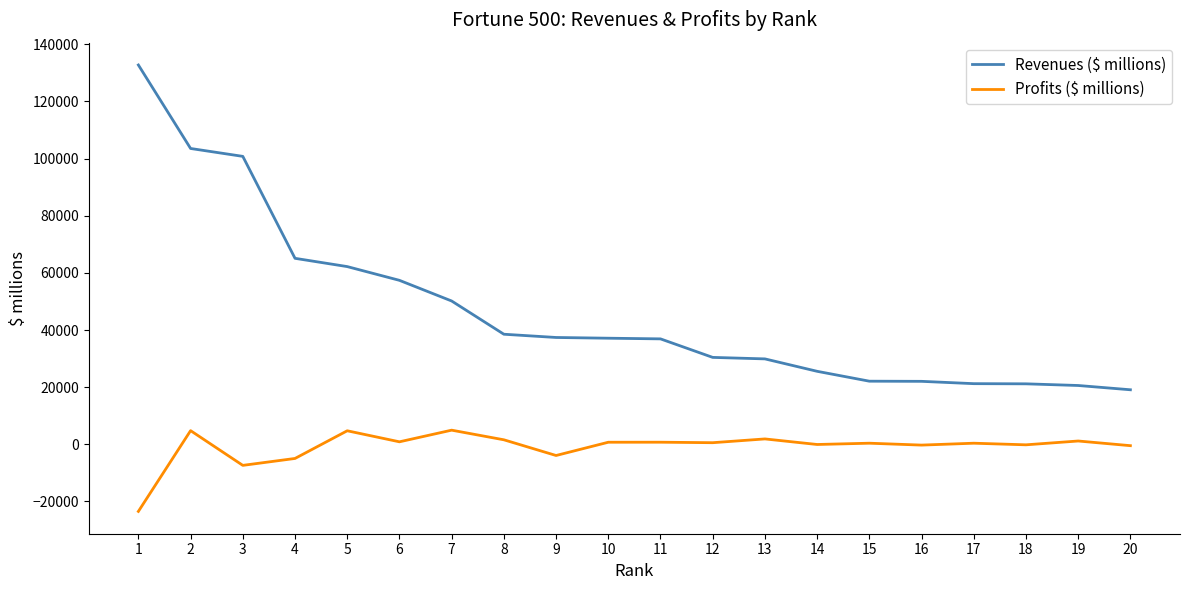

What are all the series names shown in the legend?

Revenues ($ millions), Profits ($ millions)